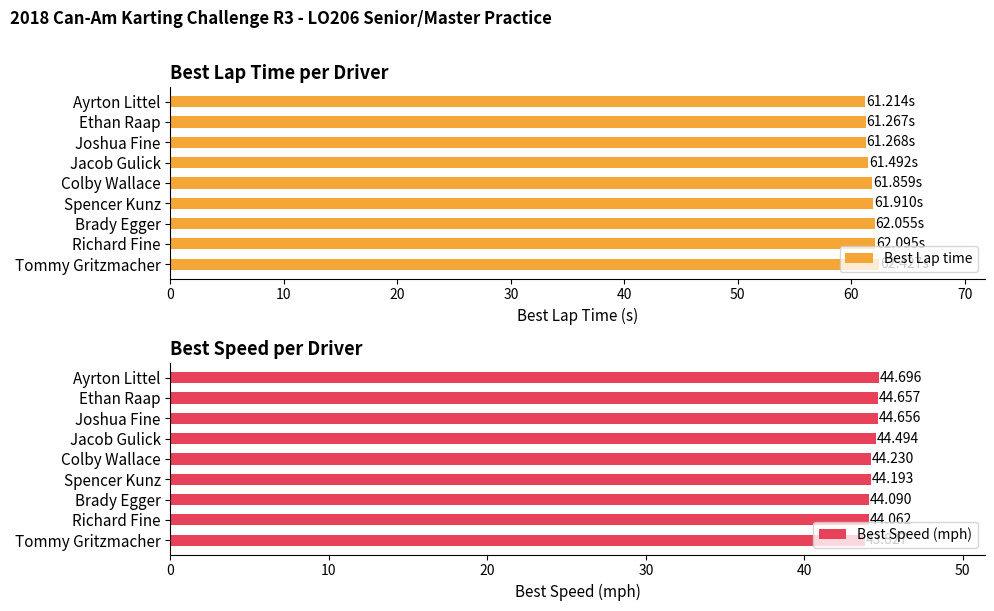

What is the value of the Best Speed (mph) bar at the 2nd from the left?

44.7